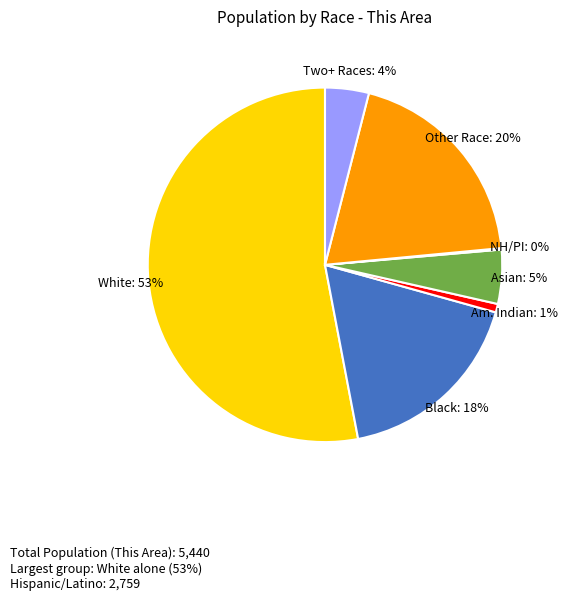

Is there any slice that represents more than half of the pie?

Yes